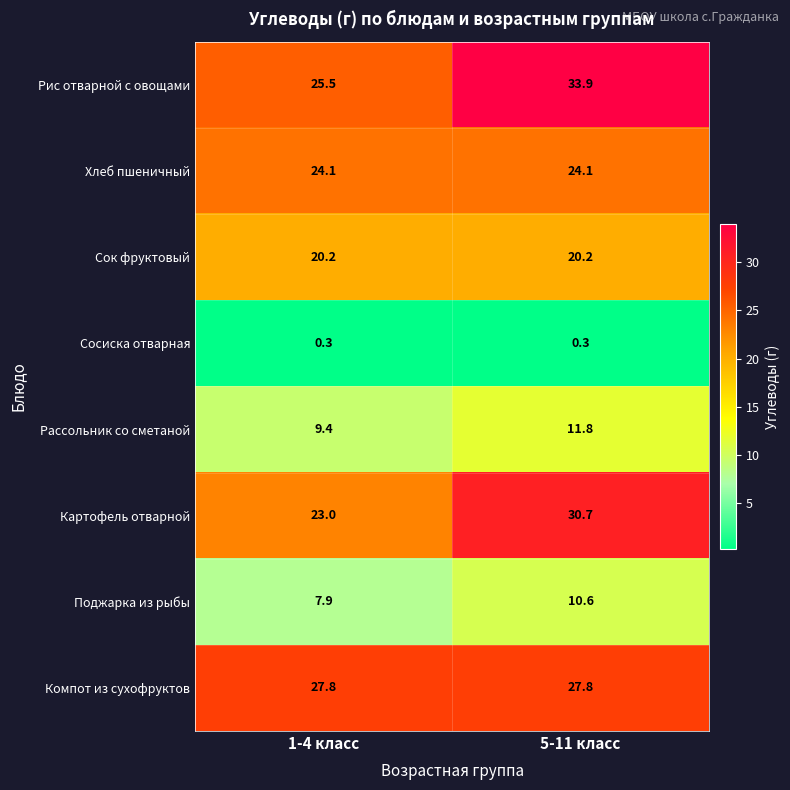

The Поджарка из рыбы series shows 15.8 at 5-11 класс. True or false?

False